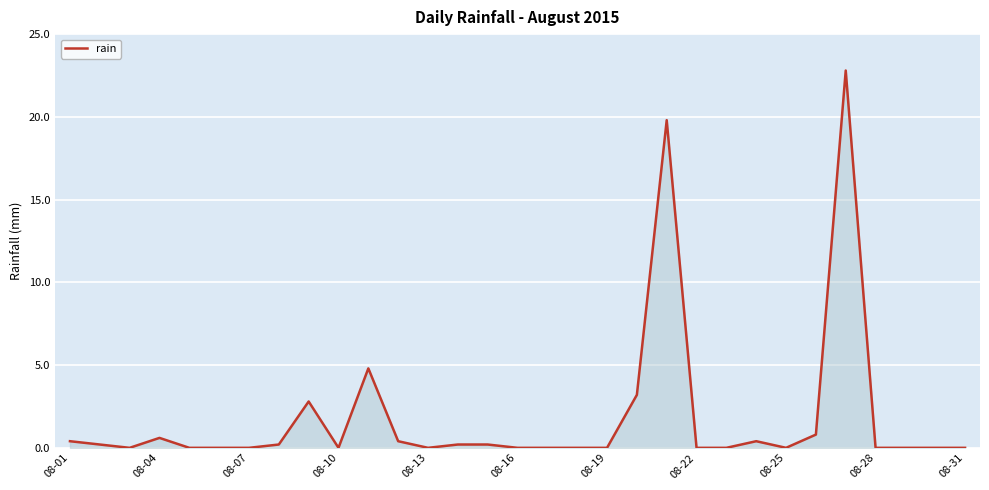

What is the maximum value shown in the chart?

22.8